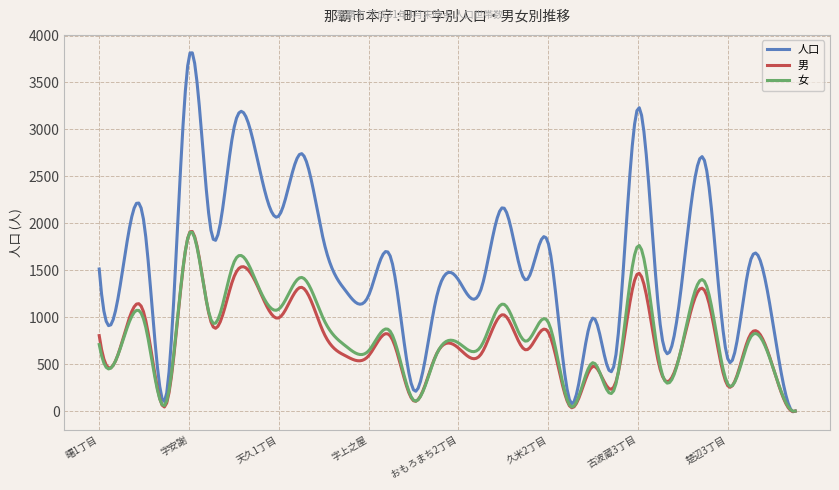

Which series has the largest total across all categories?

人口